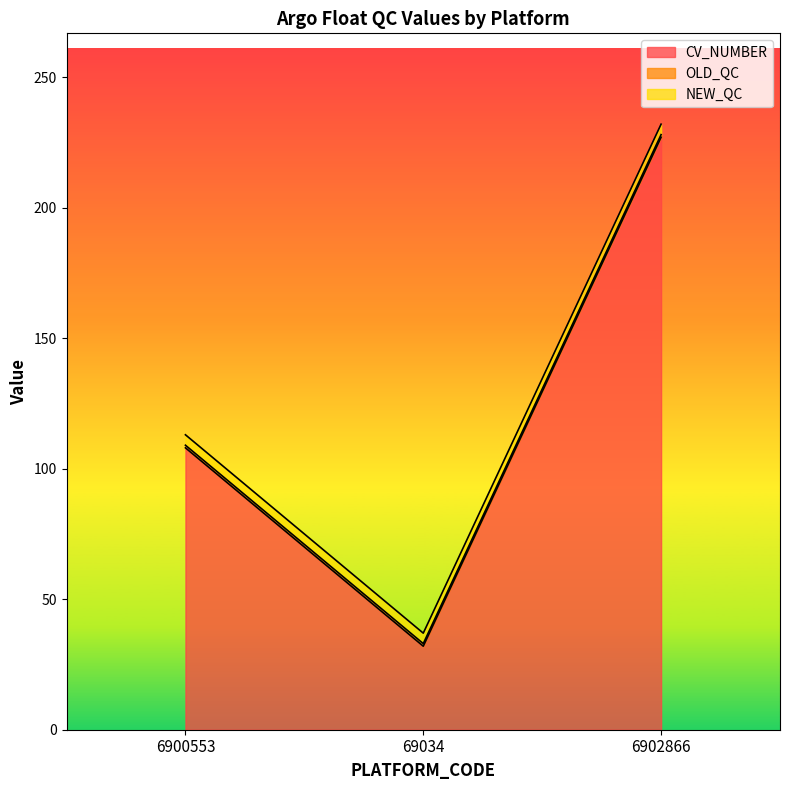

Count the number of categories in the chart.

5